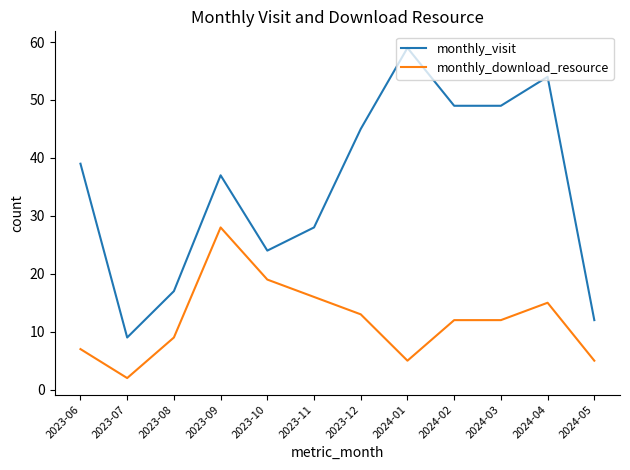

What is the difference between the monthly_download_resource values at 2024-05 and 2024-02?

7